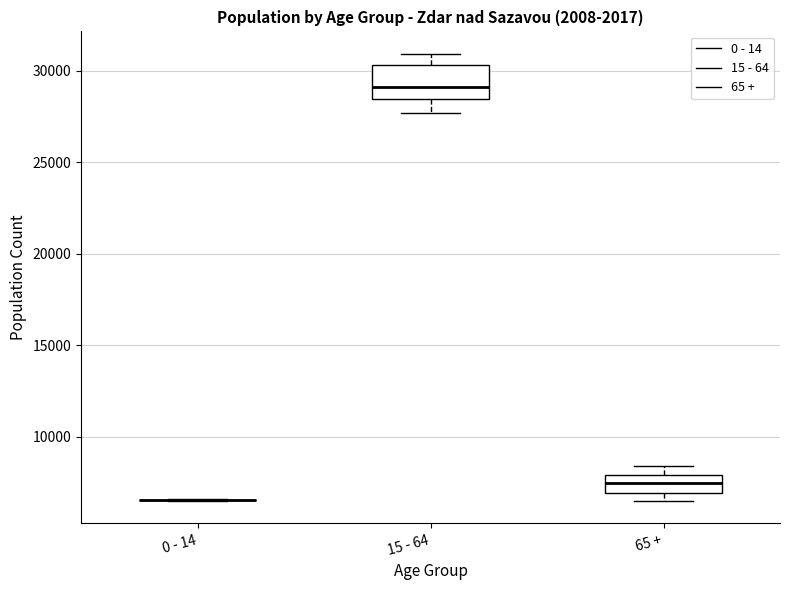

Reading left to right, transcribe this box plot: for each box, give where its median line is, the range the box spans, and where its two whiskers end, as read against the y-axis. The values are not printed on the chart, so give them approximately, as read against the axis.

0 - 14: box collapsed to a line at 6500, whiskers 6500 to 6500
15 - 64: median 29000, box 28500 to 30500, whiskers 27500 to 31000
65 +: median 7500, box 7000 to 8000, whiskers 6500 to 8500